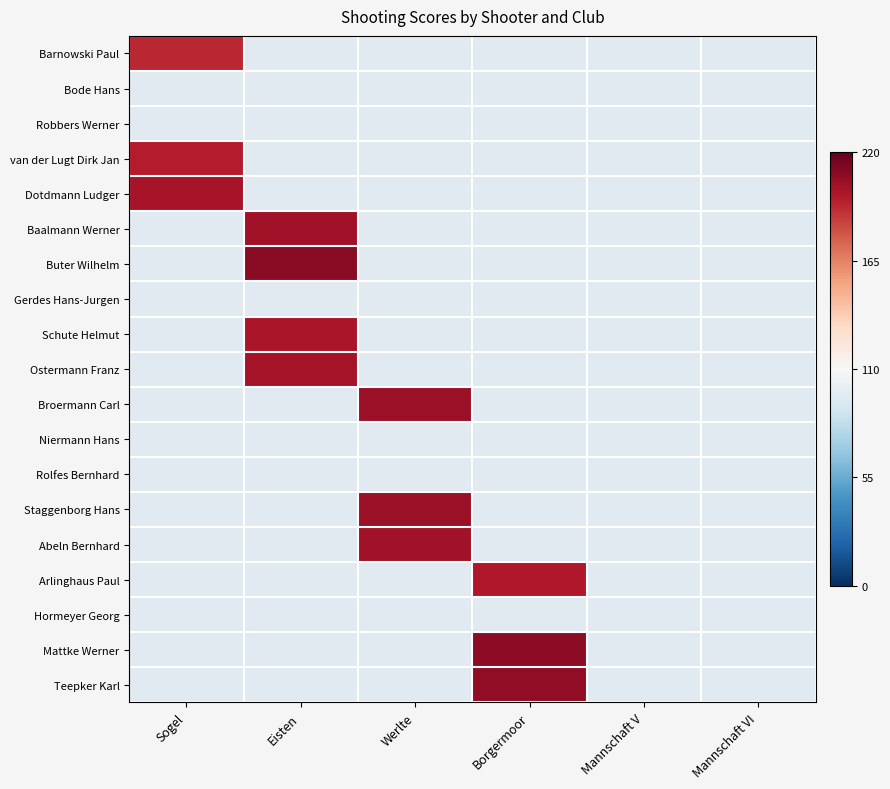

At how many categories does at least one series exceed 204?

3